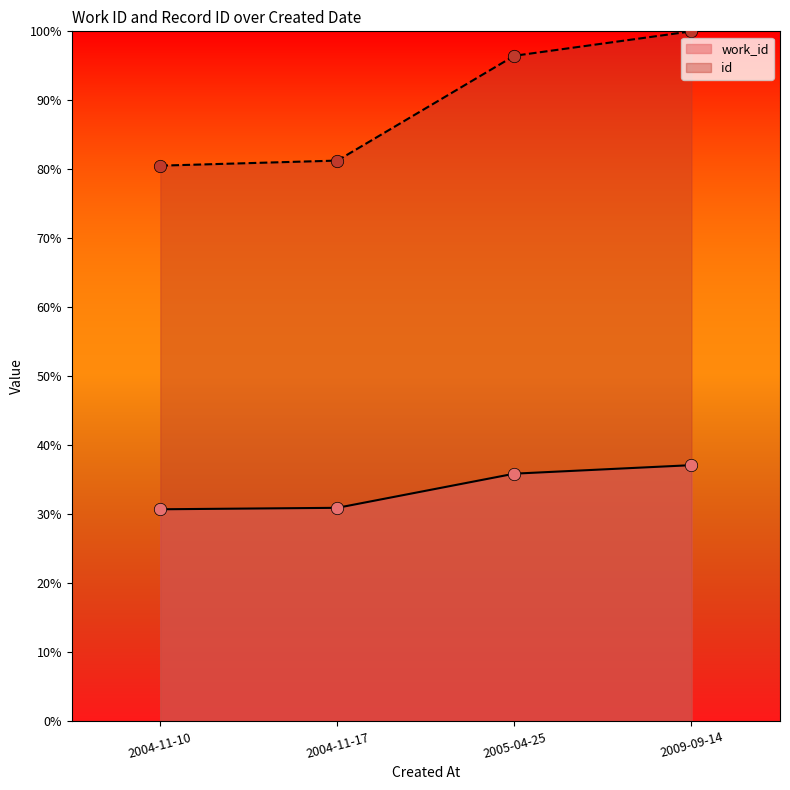

At how many categories does at least one series exceed 58?

4